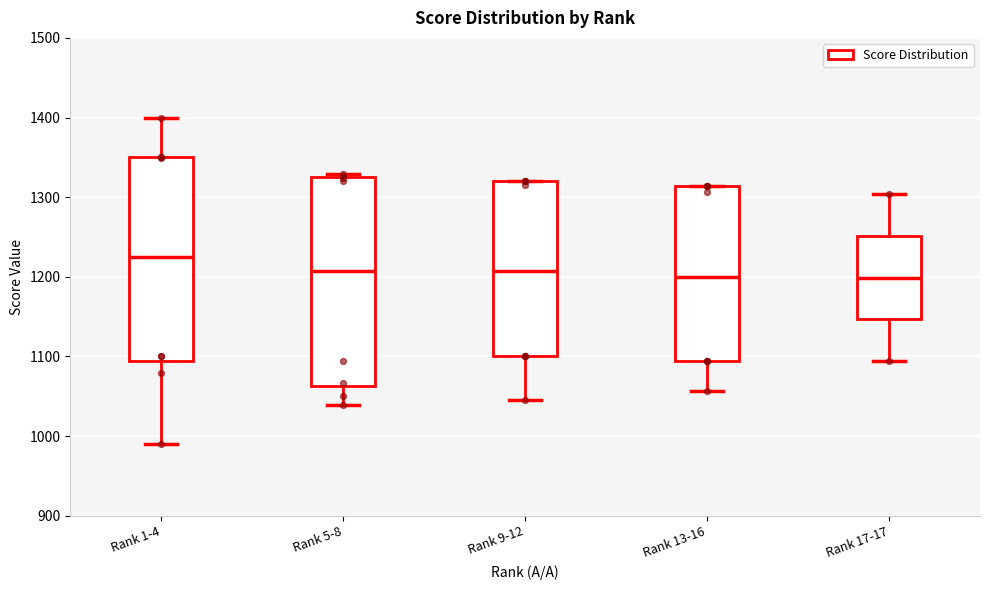

Reading left to right, transcribe this box plot: for each box, give where its median line is, the range the box spans, and where its two whiskers end, as read against the y-axis. The values are not printed on the chart, so give them approximately, as read against the axis.

Rank 1-4: median 1220, box 1090 to 1350, whiskers 990 to 1400
Rank 5-8: median 1210, box 1060 to 1320, whiskers 1040 to 1330
Rank 9-12: median 1210, box 1100 to 1320, whiskers 1050 to 1320
Rank 13-16: median 1200, box 1090 to 1310, whiskers 1060 to 1310
Rank 17-17: median 1200, box 1150 to 1250, whiskers 1090 to 1300